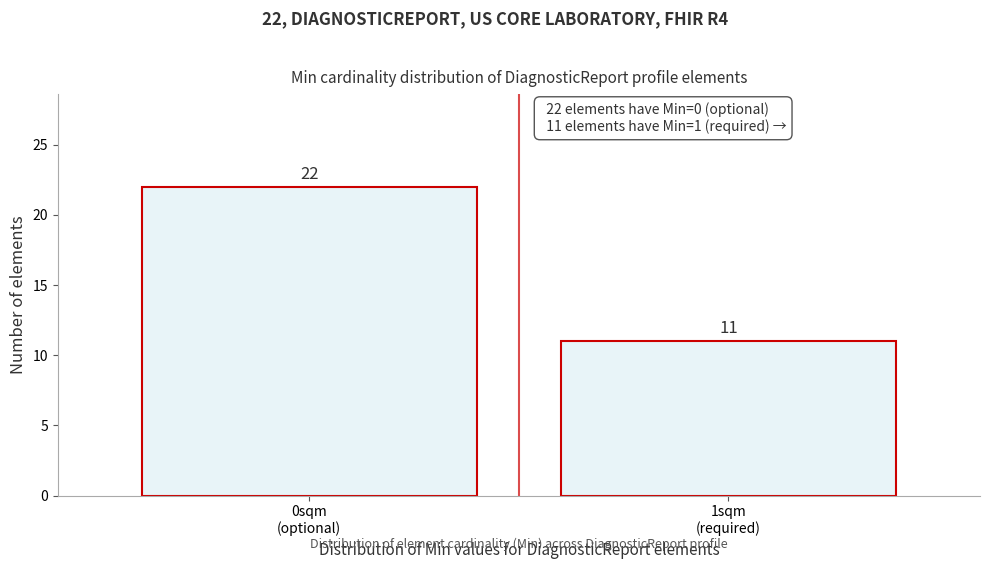

Reading left to right, extract all data points from this chart.

22	11